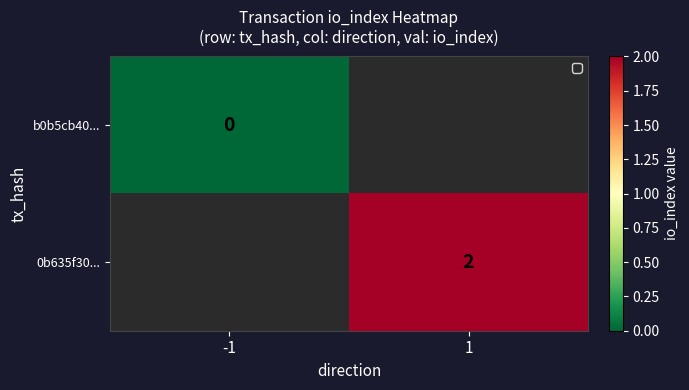

What is the greatest value displayed?

2.0